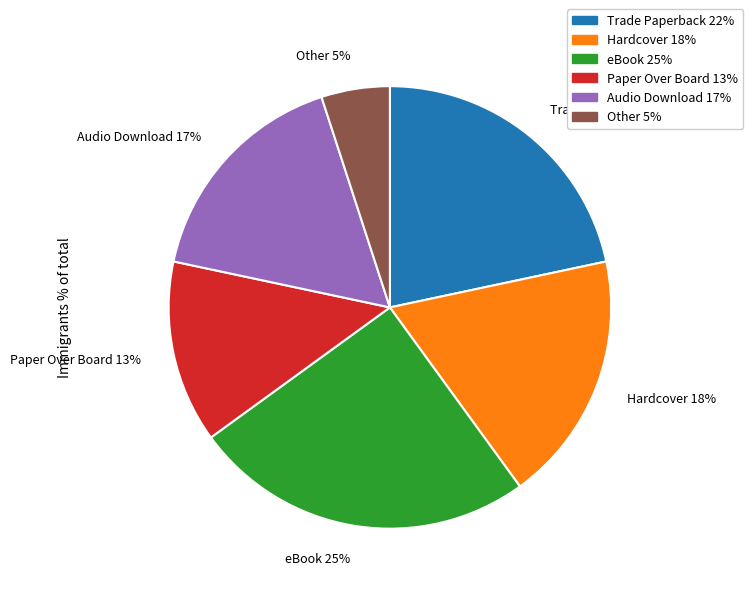

What is the largest slice in the pie chart?

eBook